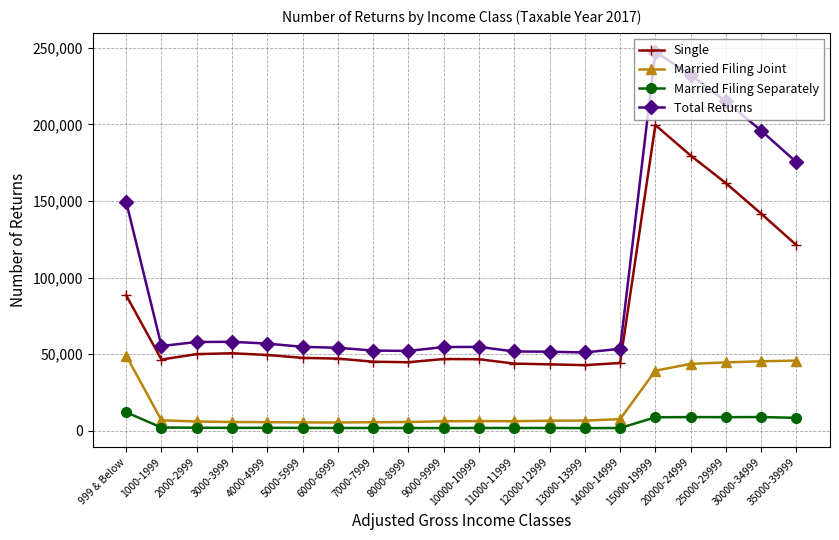

True or false: Total Returns and Married Filing Joint intersect in this chart.

False